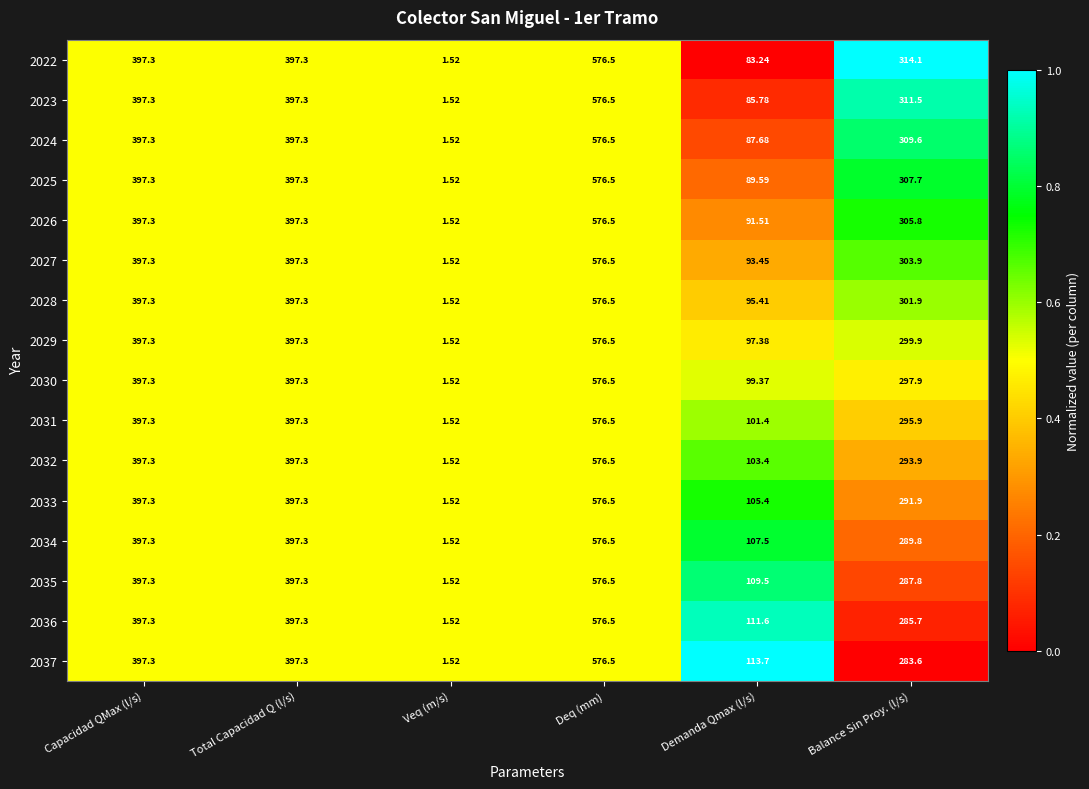

At which category is the sum across all series the highest?

Deq (mm)